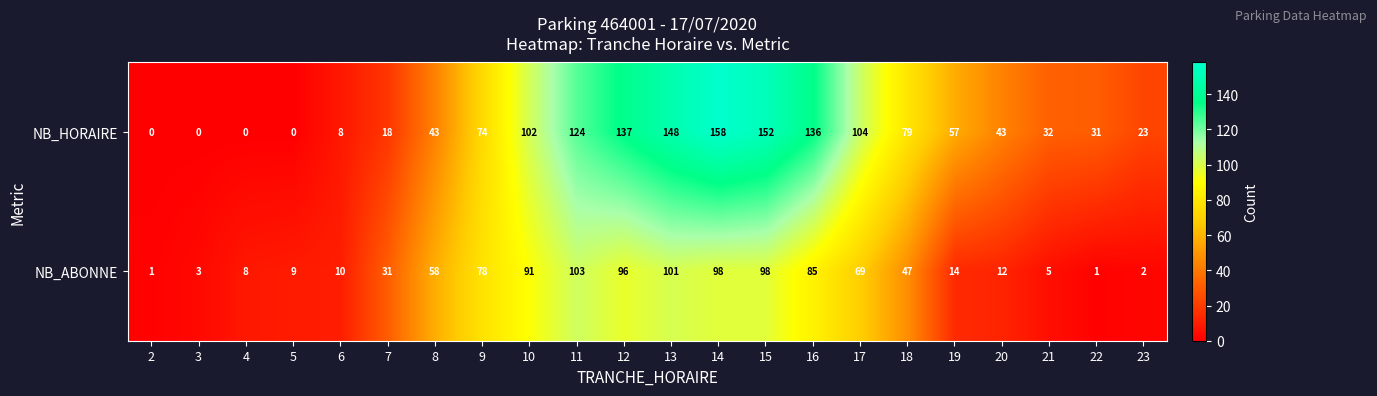

Which series changed the most between 4 and 16?

NB_HORAIRE